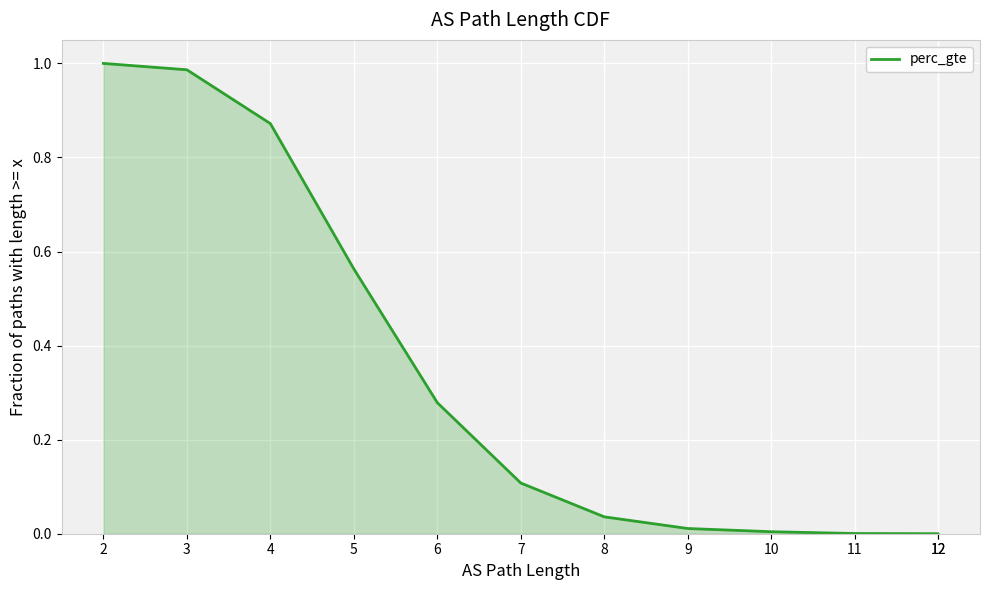

Which has a higher value, 9 or 4?

4